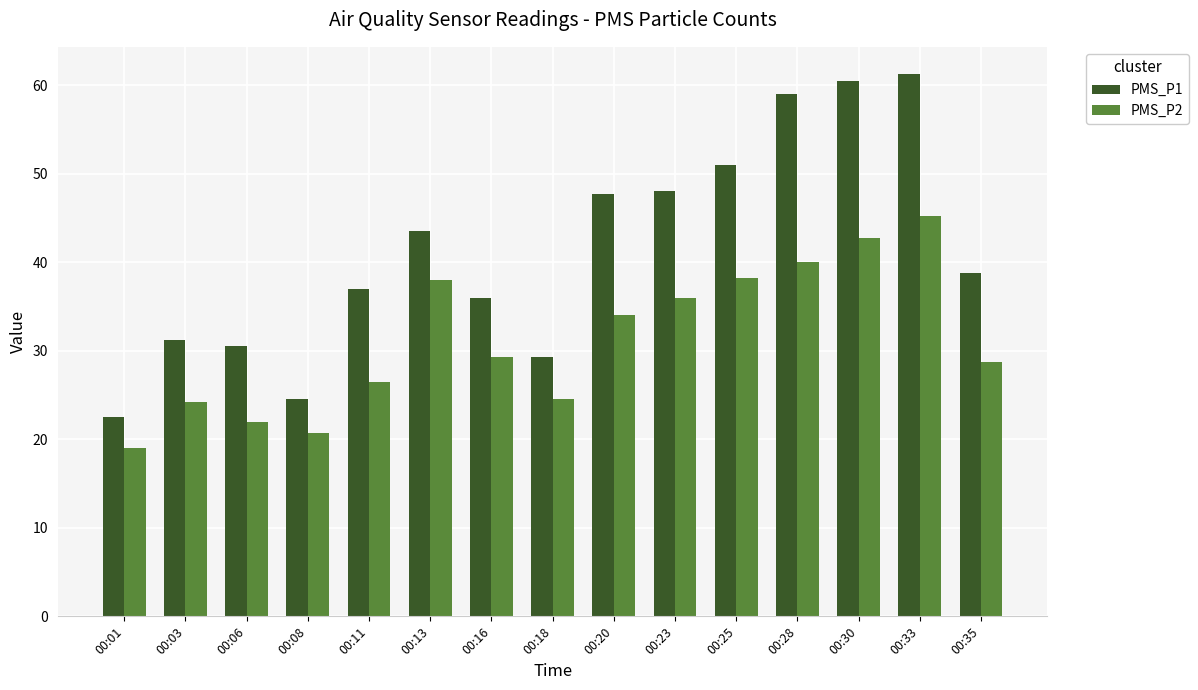

What is the spread (max minus min) of values at 00:28?

19.0